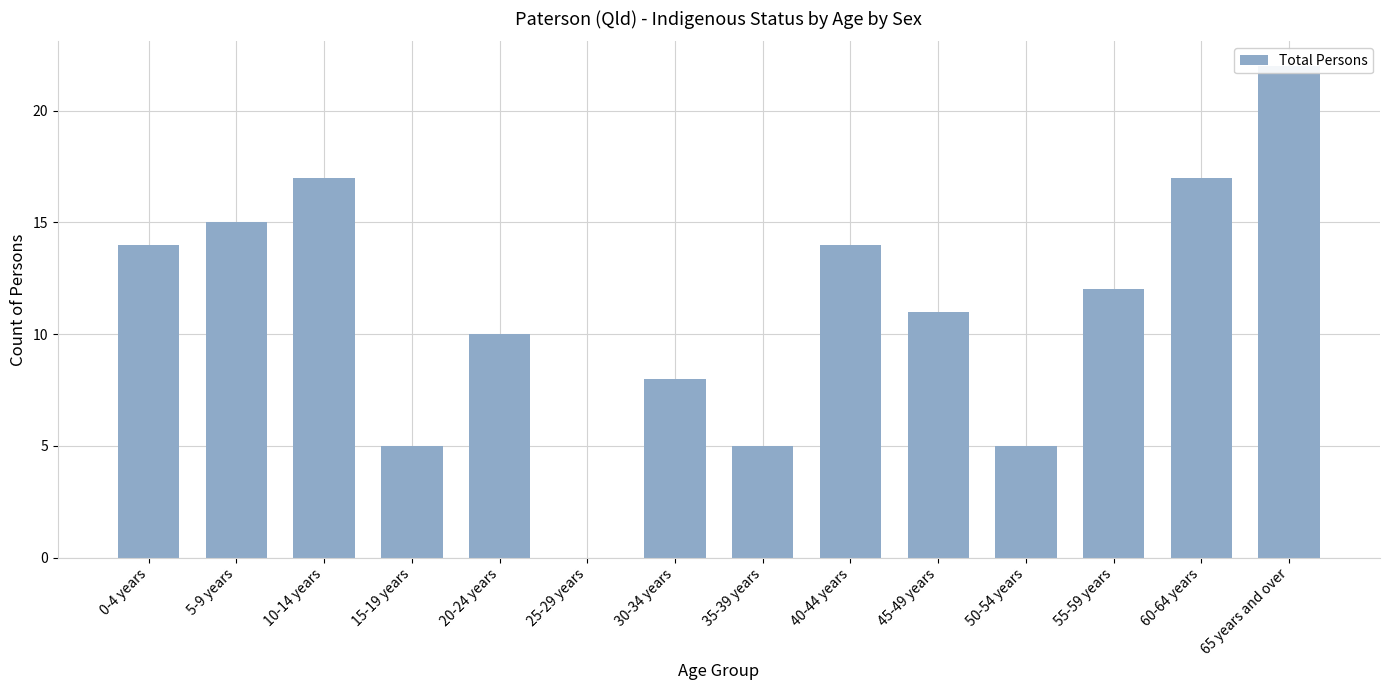

What position from the left is 0-4 years?

1